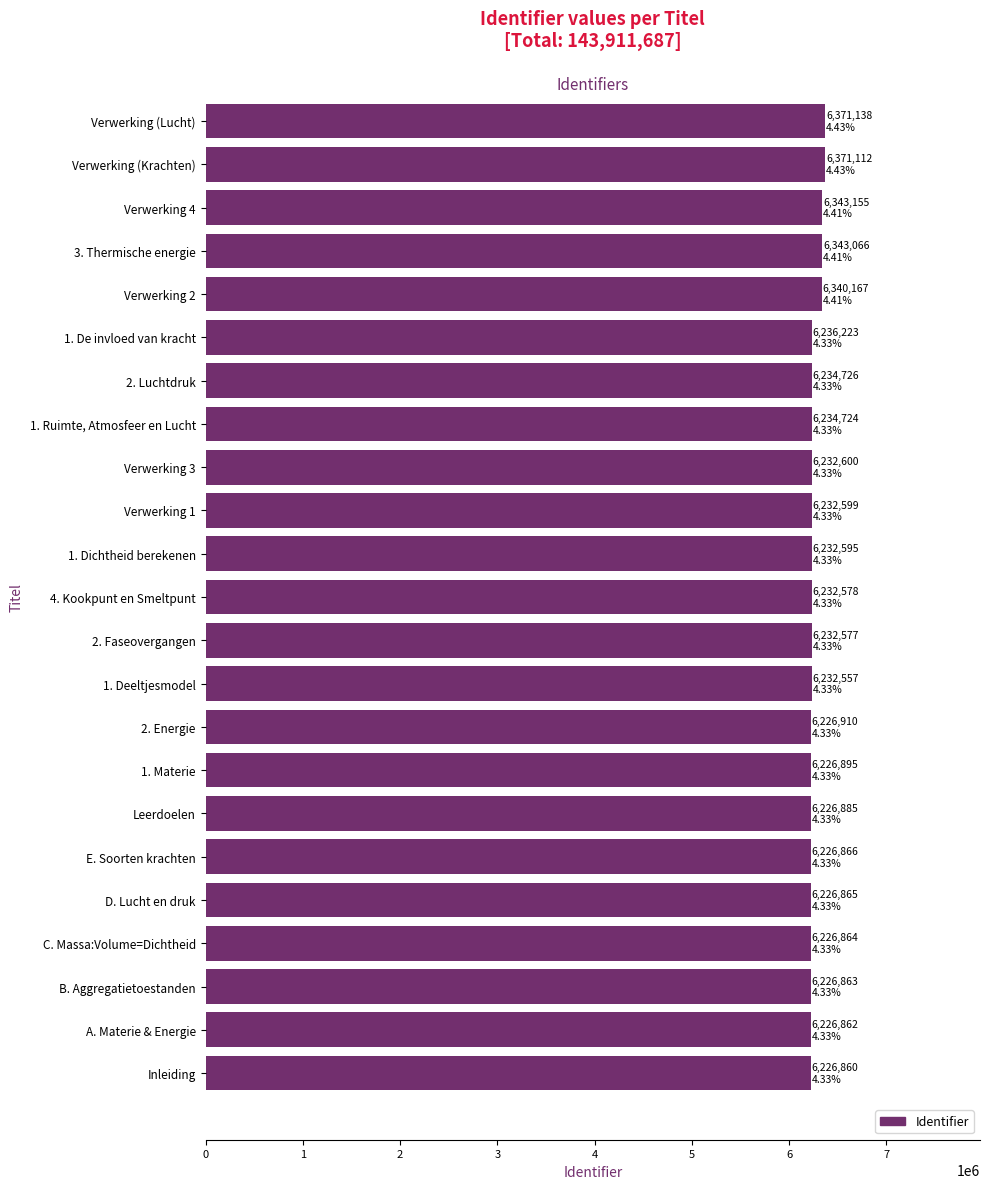

Rank the categories by value from highest to lowest.

Verwerking (Lucht), Verwerking (Krachten), Verwerking 4, 3. Thermische energie, Verwerking 2, 1. De invloed van kracht, 2. Luchtdruk, 1. Ruimte, Atmosfeer en Lucht, Verwerking 3, Verwerking 1, 1. Dichtheid berekenen, 4. Kookpunt en Smeltpunt, 2. Faseovergangen, 1. Deeltjesmodel, 2. Energie, 1. Materie, Leerdoelen, E. Soorten krachten, D. Lucht en druk, C. Massa:Volume=Dichtheid, B. Aggregatietoestanden, A. Materie & Energie, Inleiding